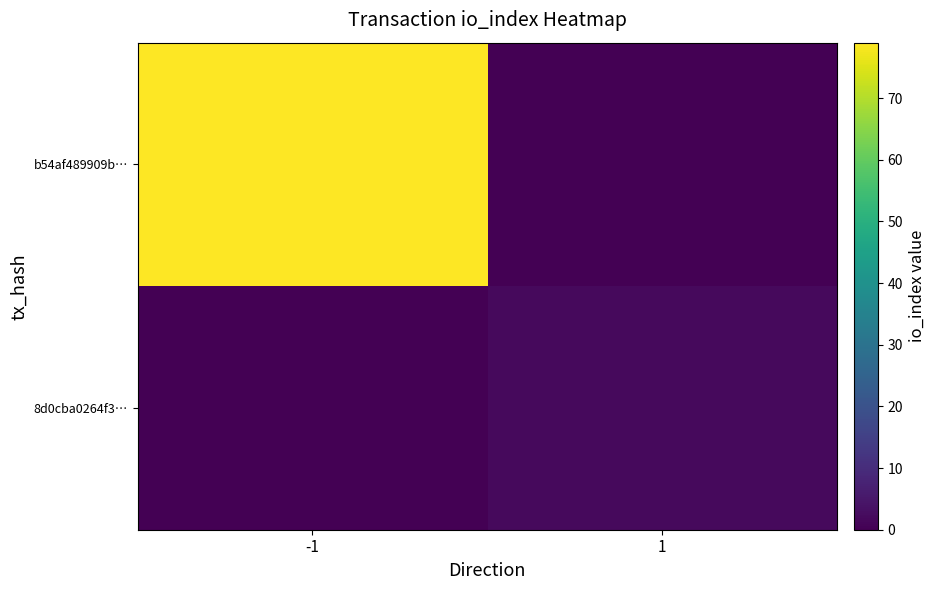

Which series has the largest range (max minus min)?

b54af489909b…